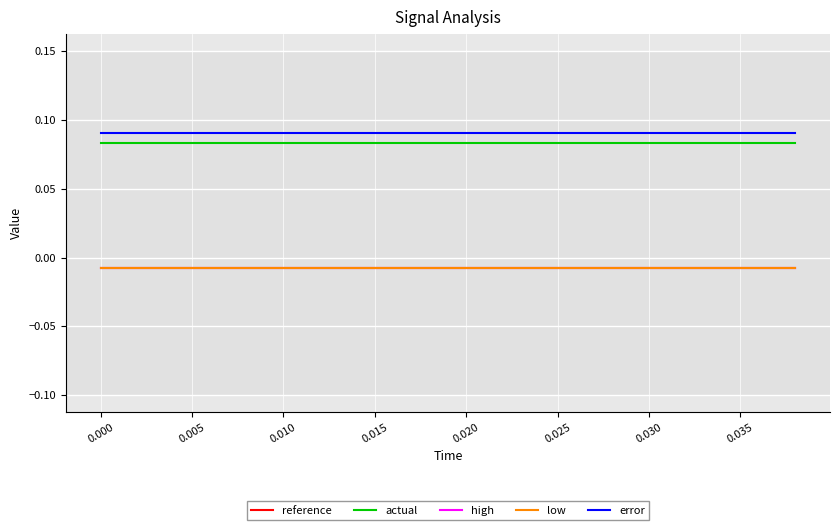

True or false: actual and reference intersect in this chart.

False